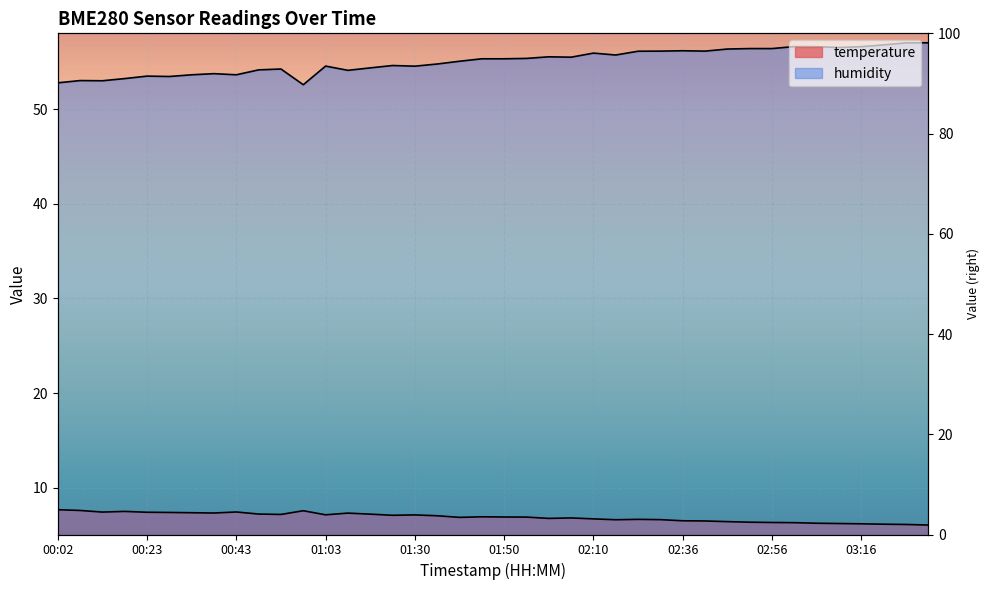

True or false: humidity and temperature intersect in this chart.

False